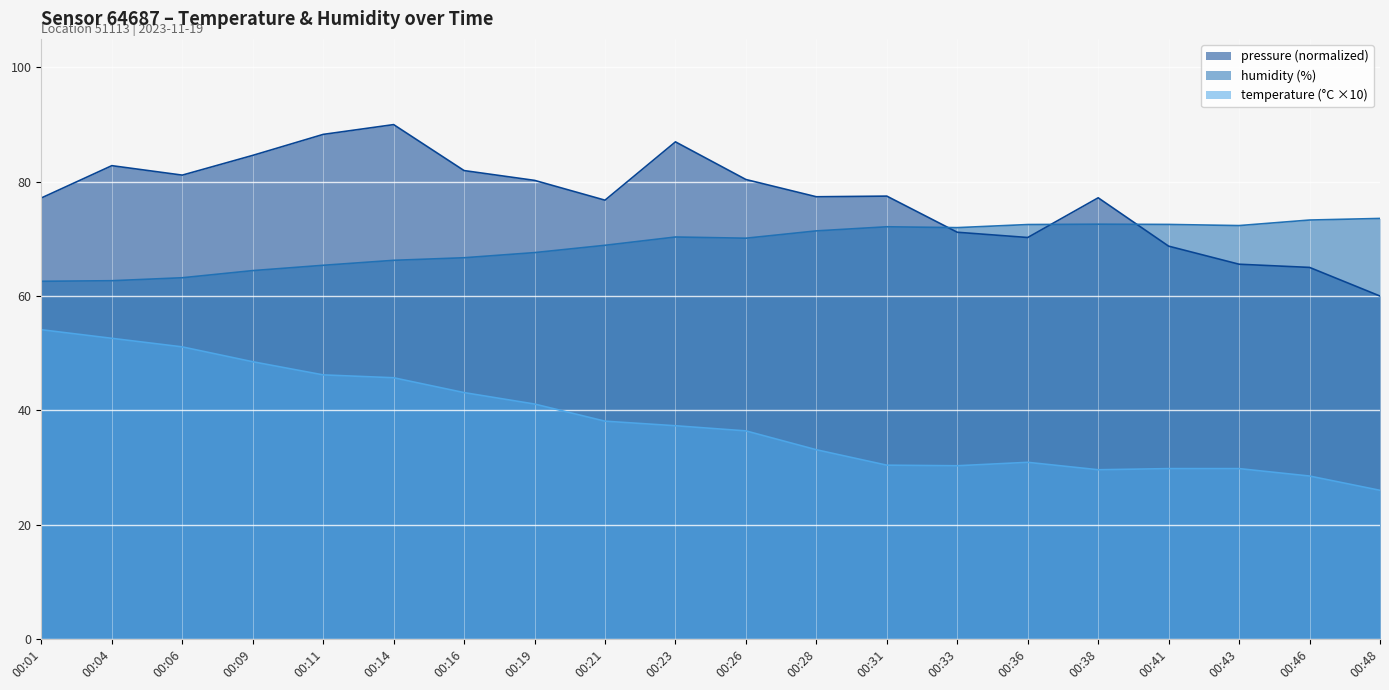

What is the value of the pressure_norm point at the 18th from the left?

65.6